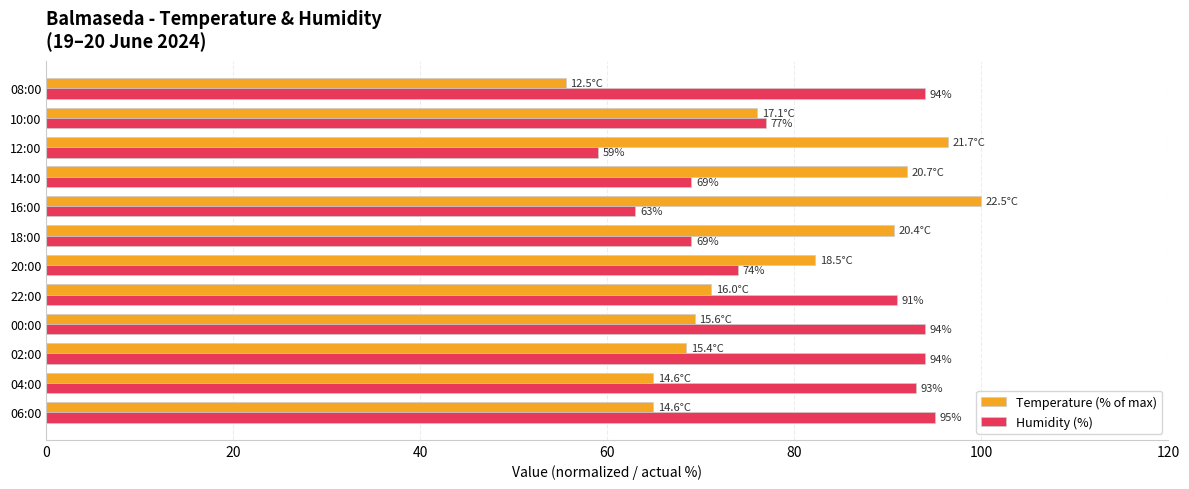

How many categories are shown in the chart?

12